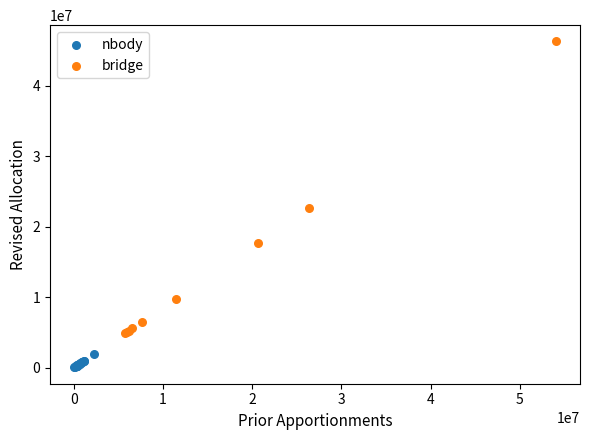

Which series contains the highest Y value?

bridge